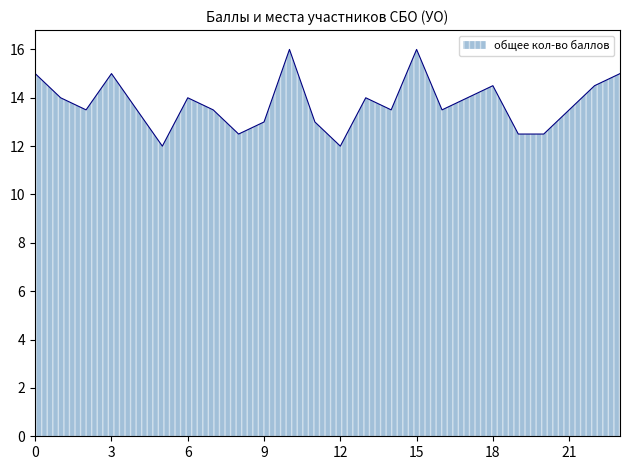

What is the difference between the maximum and minimum values?

4.0